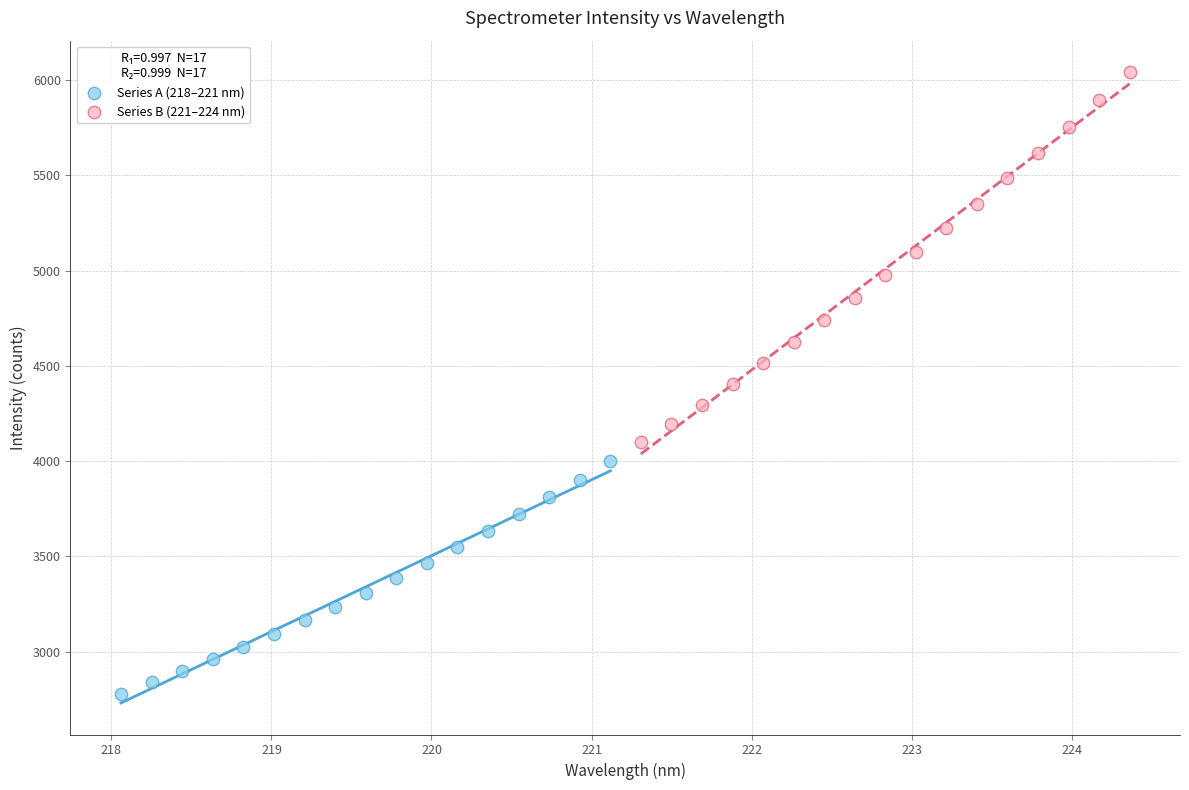

Which series reaches the maximum Y coordinate?

Series B (221–224 nm)